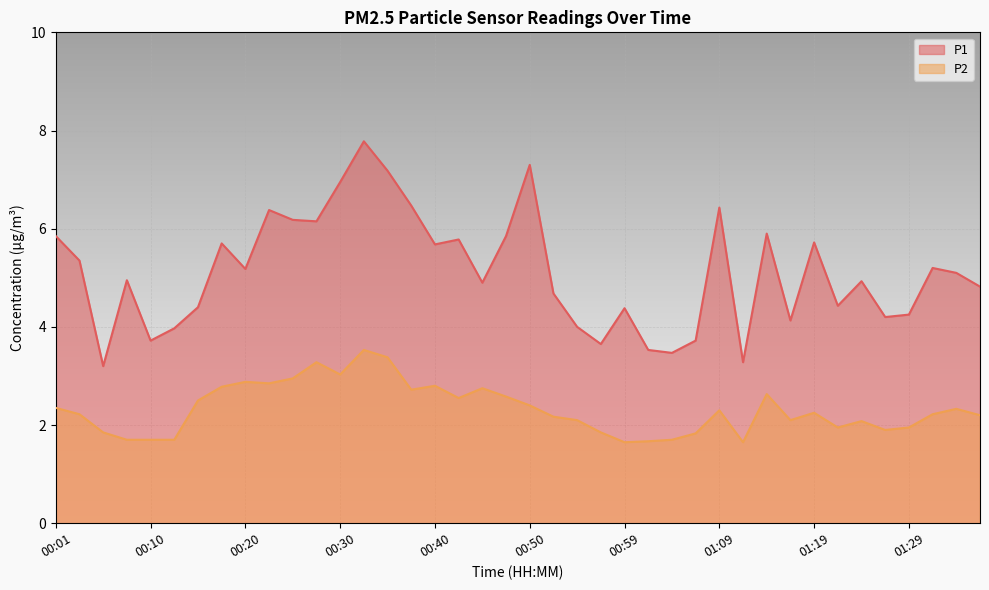

Reading left to right, list all the values displayed in this chart.

P1: 5.8	5.3	3.2	5.0	3.7	4.0	4.4	5.7	5.2	6.4	6.2	6.2	7.0	7.8	7.2	6.5	5.7	5.8	4.9	5.8	7.3	4.7	4.0	3.6	4.4	3.5	3.5	3.7	6.4	3.3	5.9	4.1	5.7	4.4	4.9	4.2	4.2	5.2	5.1	4.8
P2: 2.4	2.2	1.9	1.7	1.7	1.7	2.5	2.8	2.9	2.9	3.0	3.3	3.0	3.5	3.4	2.7	2.8	2.5	2.8	2.6	2.4	2.2	2.1	1.9	1.6	1.7	1.7	1.8	2.3	1.6	2.6	2.1	2.2	1.9	2.1	1.9	1.9	2.2	2.3	2.2